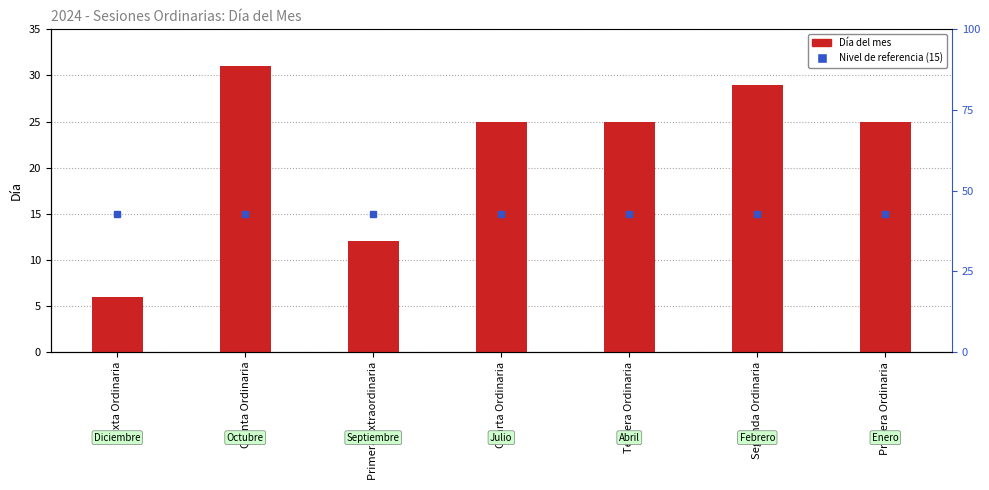

Rank the categories by value from highest to lowest.

Quinta Ordinaria, Segunda Ordinaria, Cuarta Ordinaria, Tercera Ordinaria, Primera Ordinaria, Primera Extraordinaria, Sexta Ordinaria